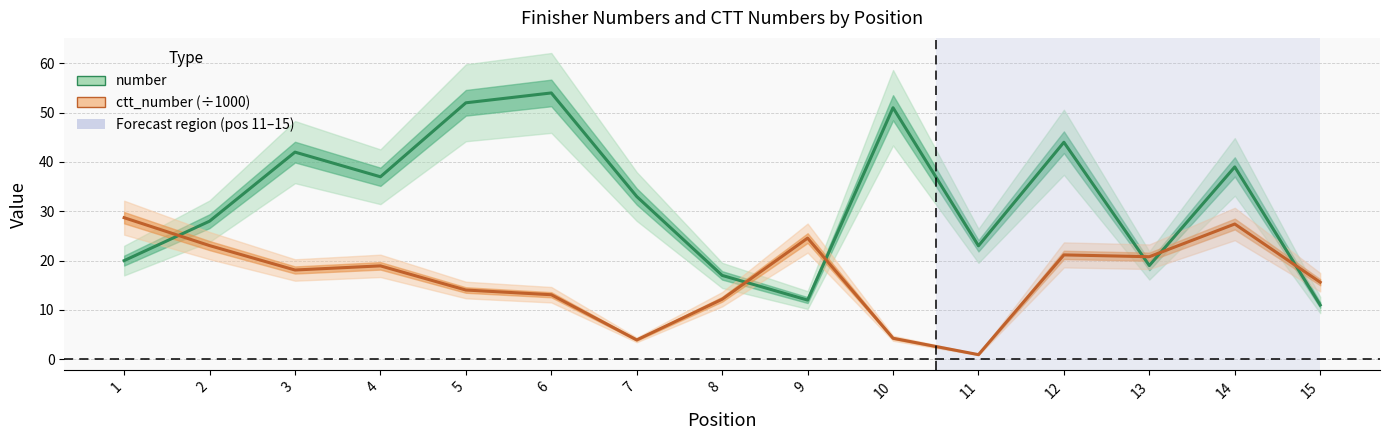

How many times do number and ctt_number (÷1000) cross each other?

6